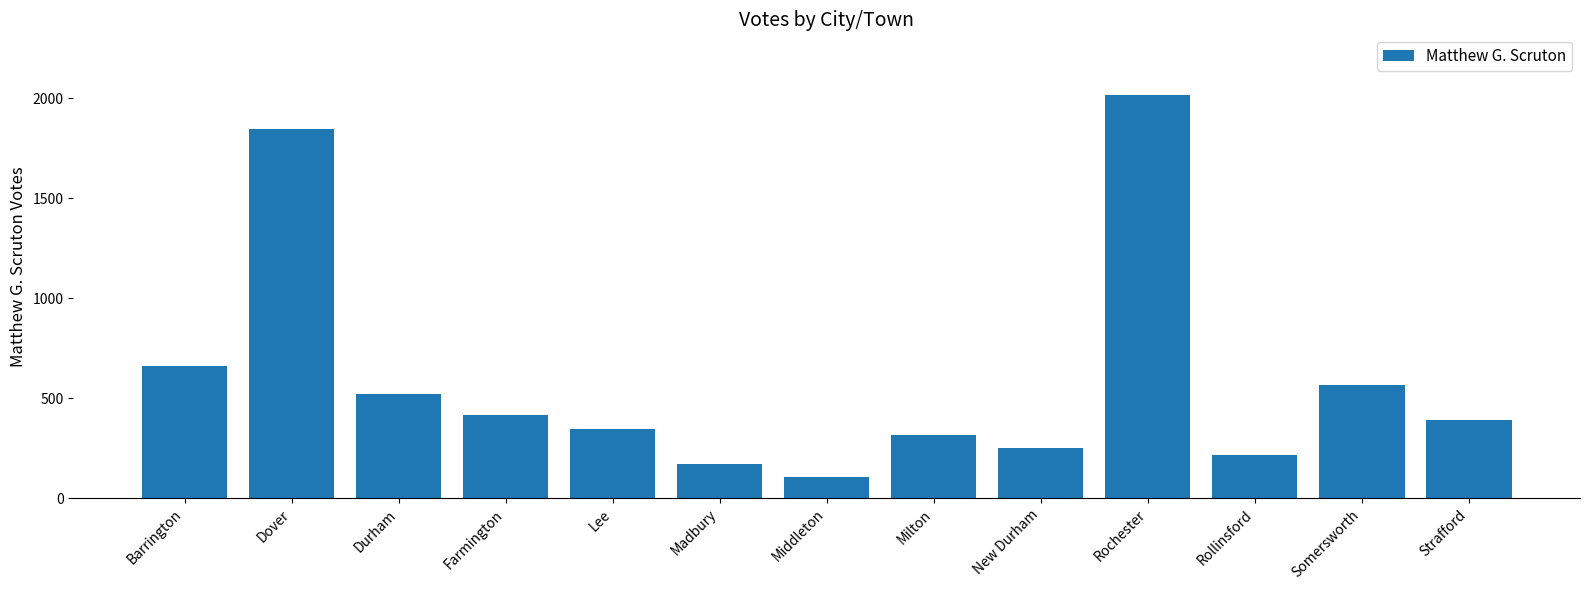

What is the smallest value displayed?

104